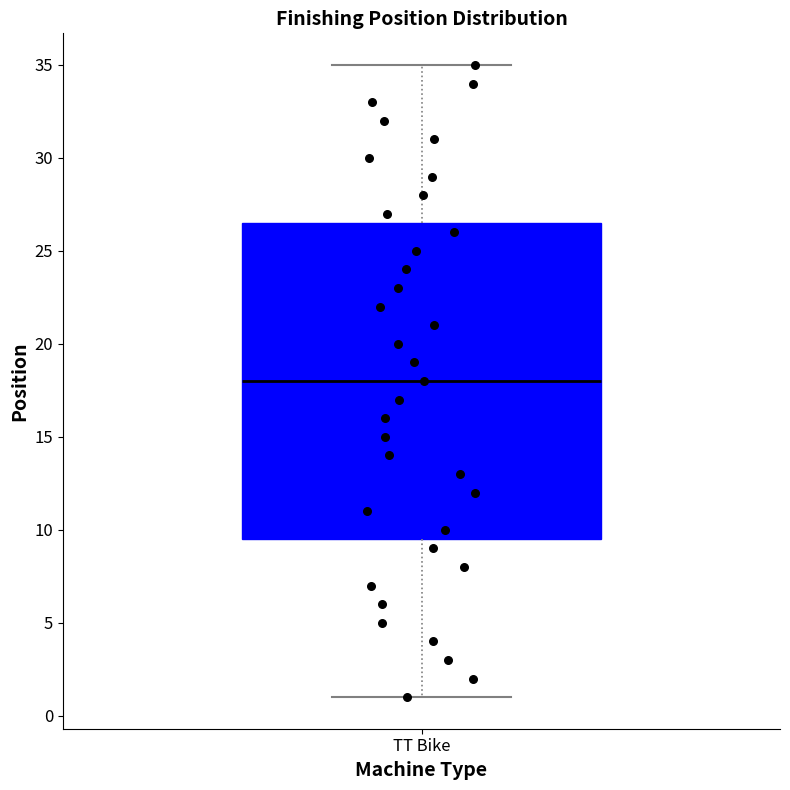

Where is the upper edge of the box for TT Bike on the y-axis? The values are not printed on the chart, so give them approximately, as read against the axis.

26.5